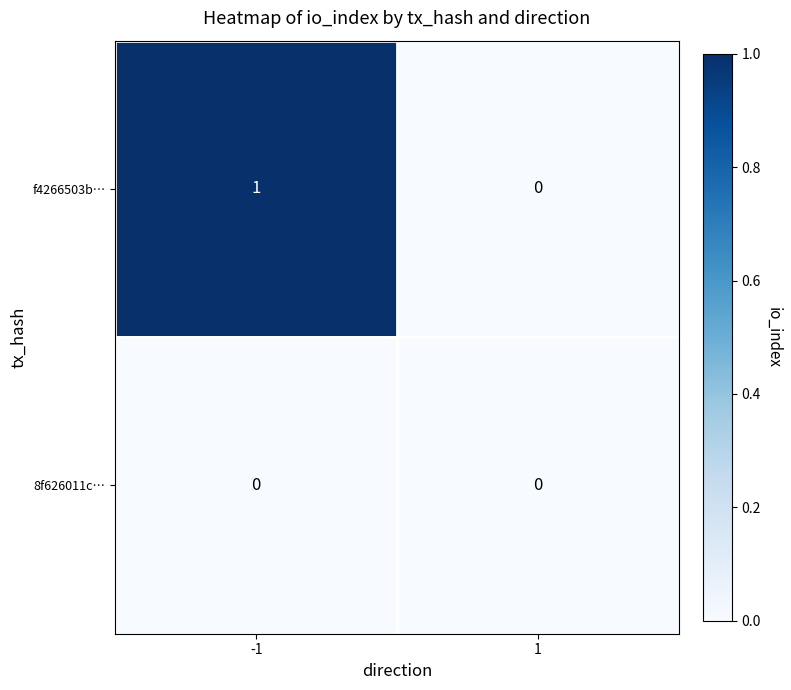

The value of 8f626011c… at -1 is 0. True or false?

True